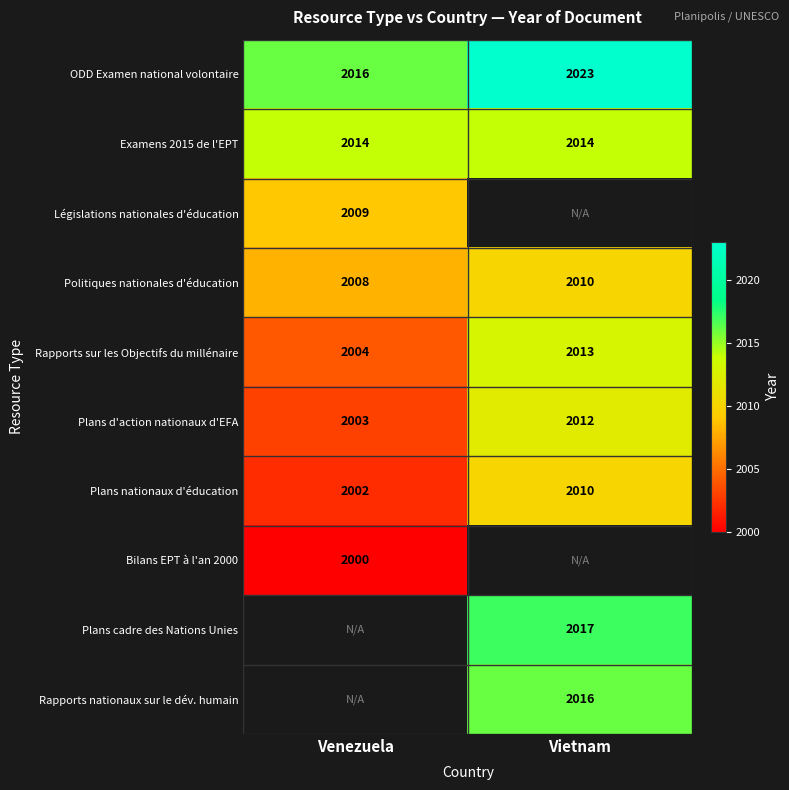

What is the sum of the Examens 2015 de l'EPT values at Vietnam and Venezuela?

4028